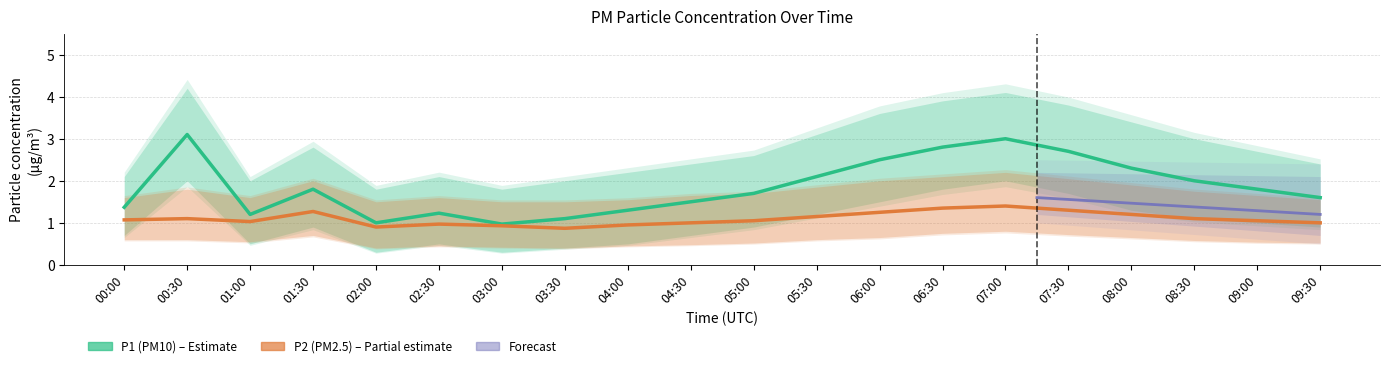

How many interior local peaks does the P1_upper series have?

4